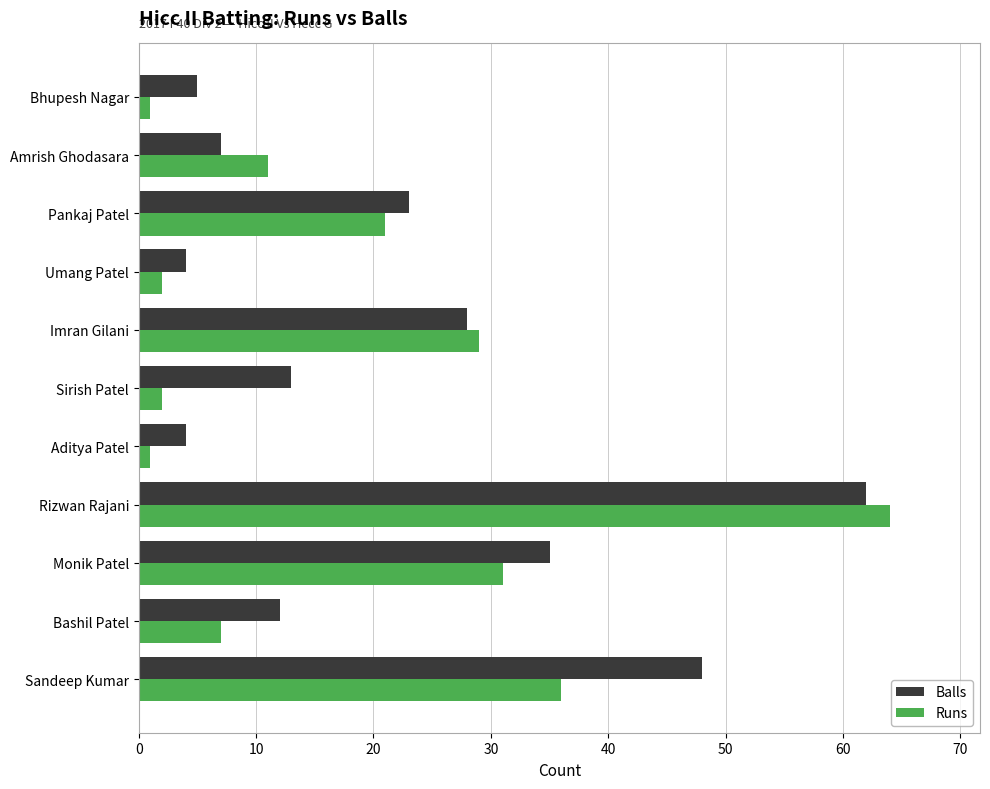

True or false: Balls has a value of 6 at Imran Gilani.

False